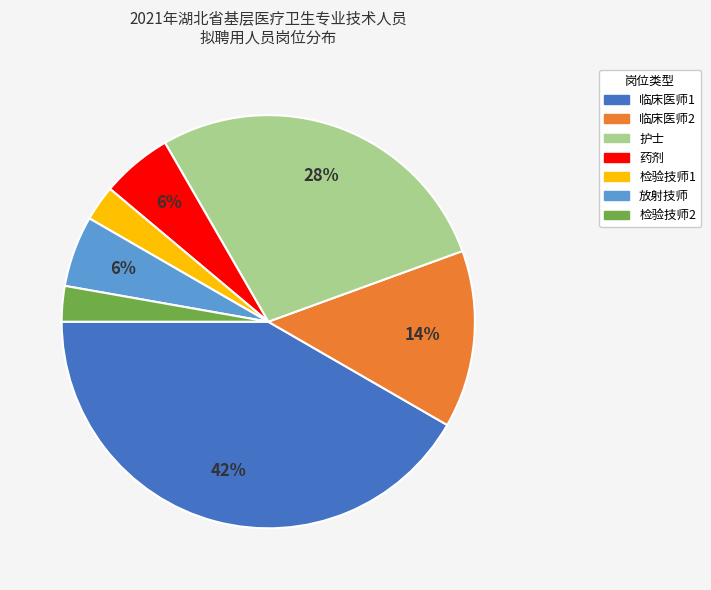

Do 放射技师 and 检验技师1 together represent more than half of the pie?

No